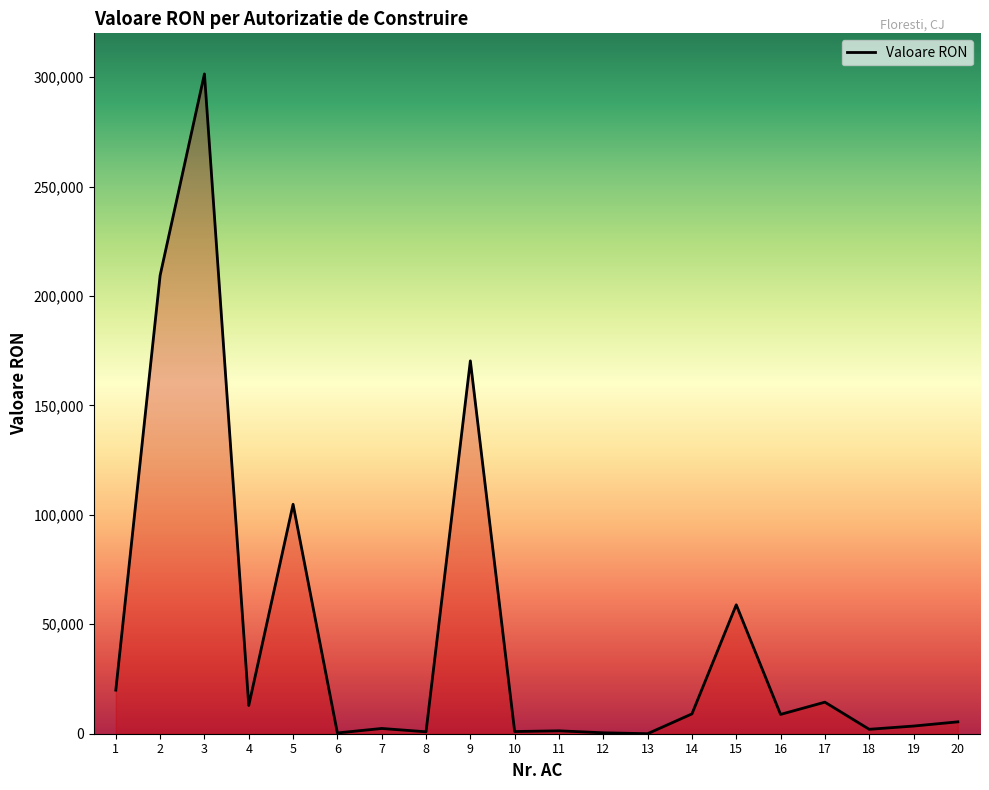

True or false: there are more than 2 points higher than both neighbors.

True